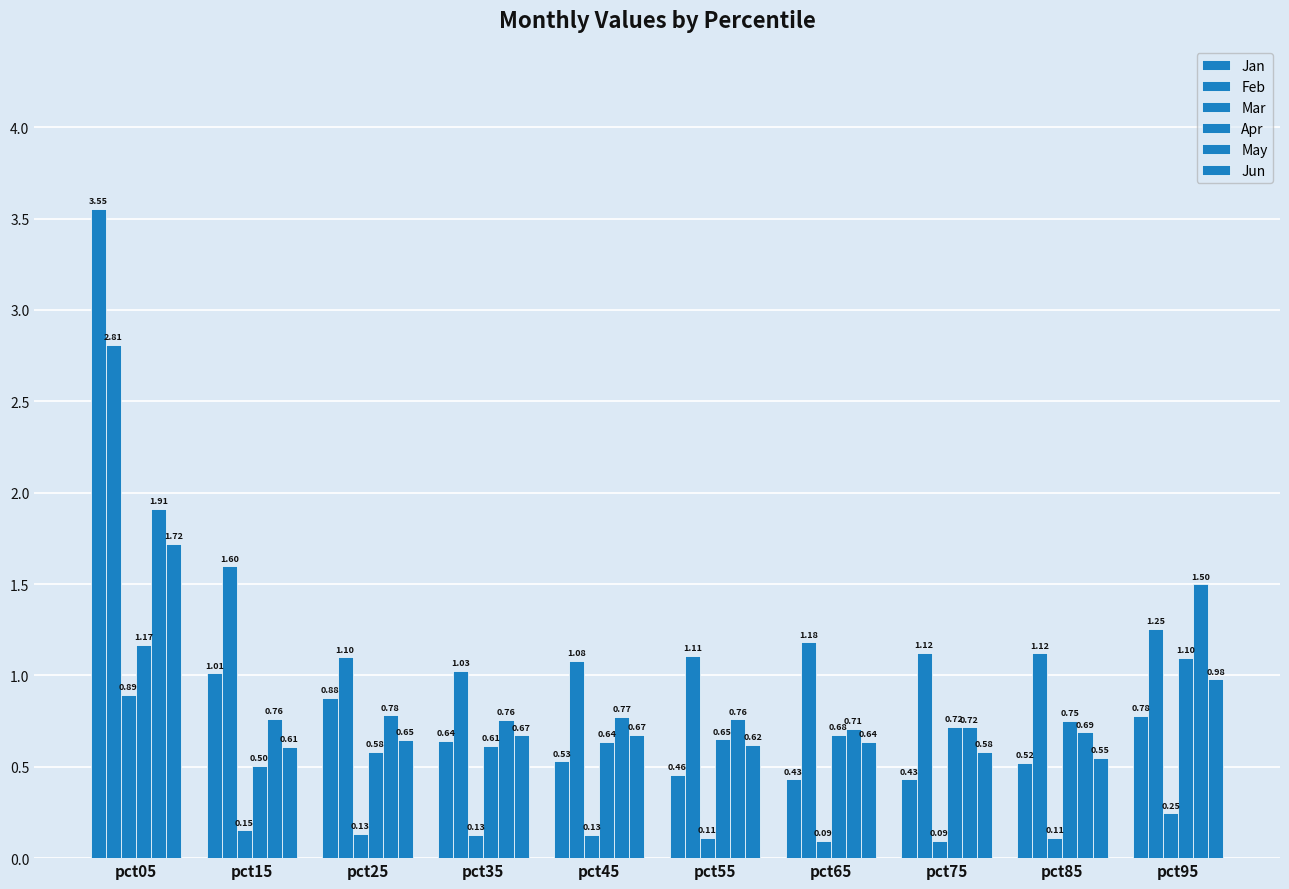

How many bars are there in total?

60